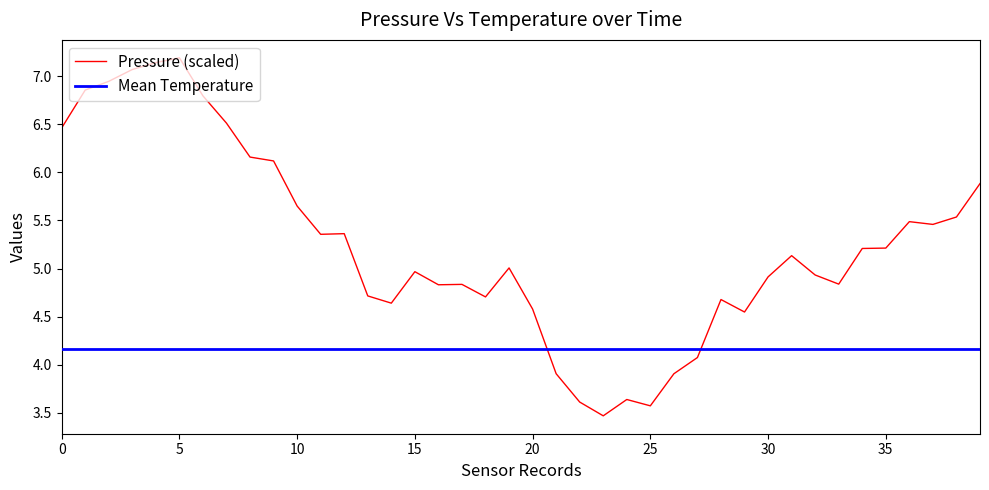

What is the minimum value for Mean Temperature?

4.2